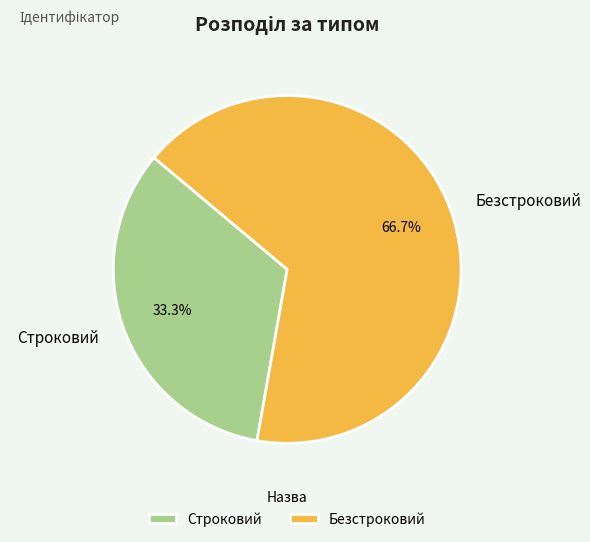

The Безстроковий slice represents 73% of the pie. True or false?

False